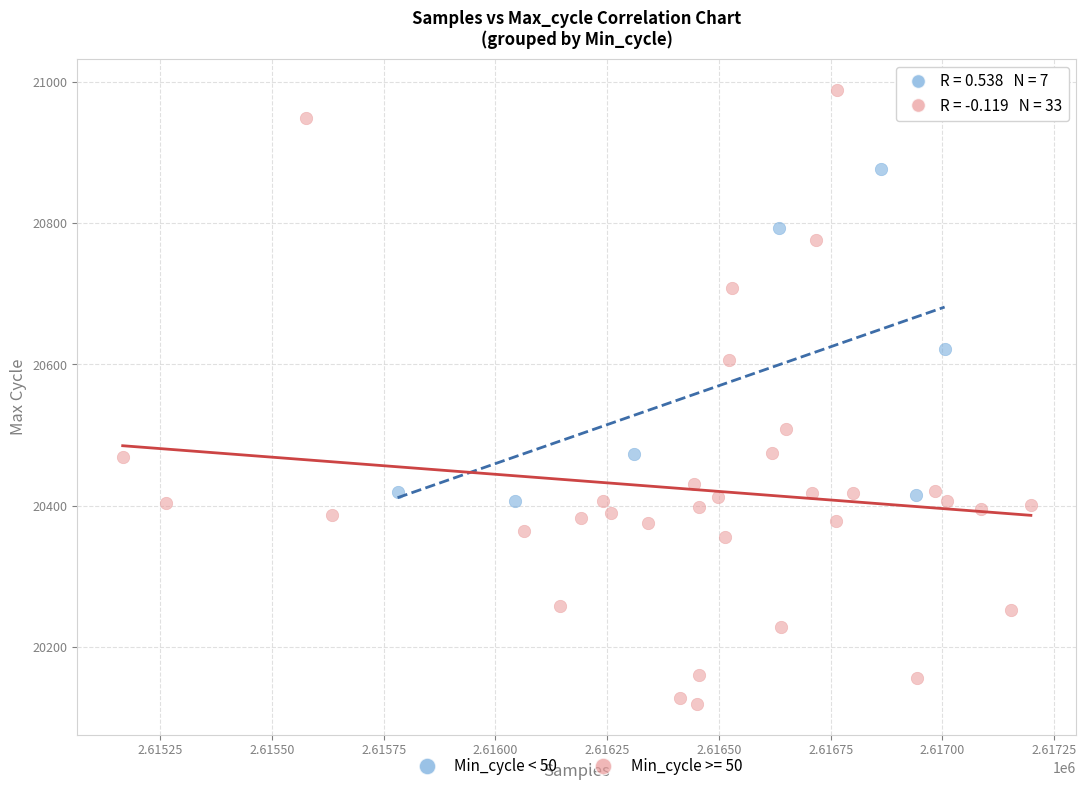

Which series reaches the minimum Y coordinate?

Min_cycle >= 50